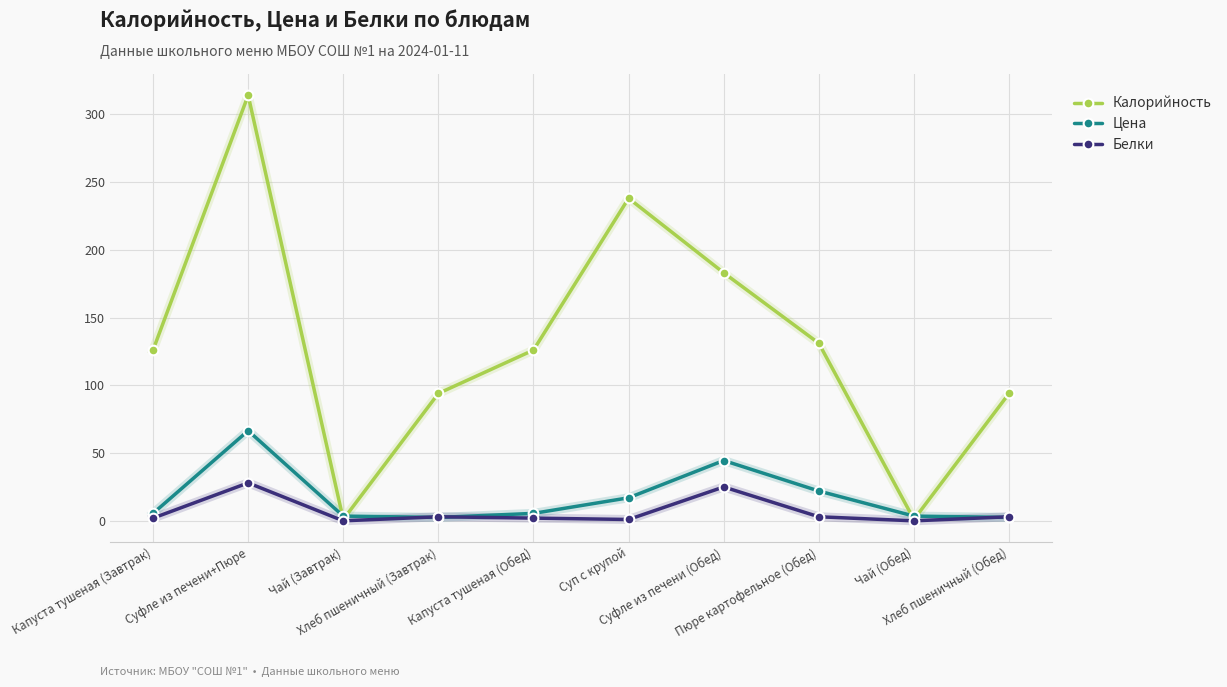

In Калорийность, how many points are lower than both neighbors (excluding endpoints)?

2